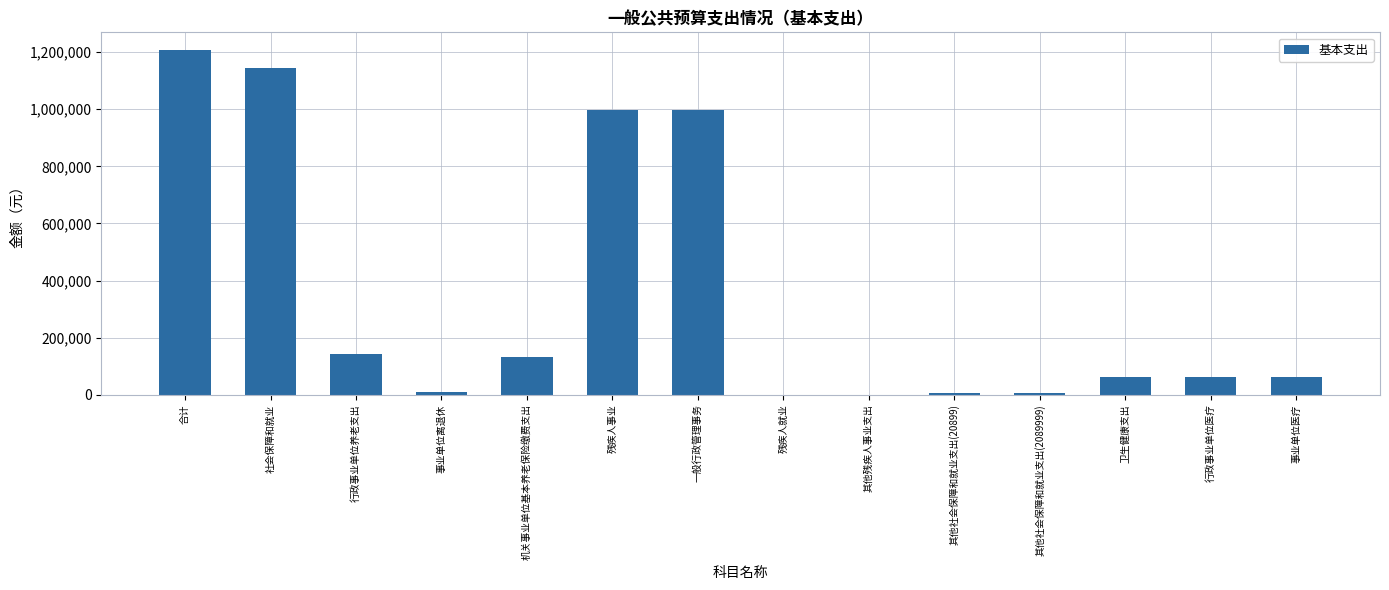

What is the sum of all values?

4836232.0